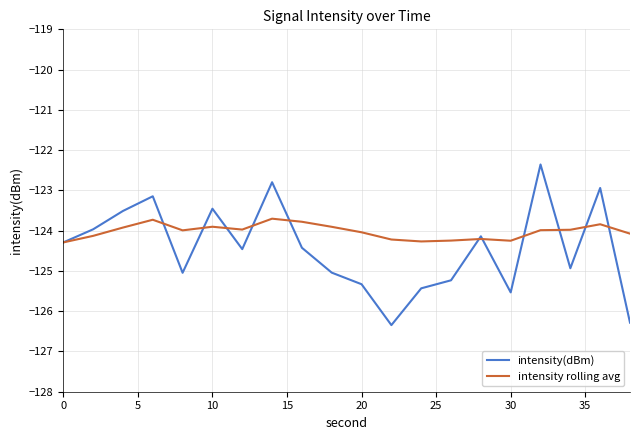

What is the maximum value for intensity rolling avg?

-123.7